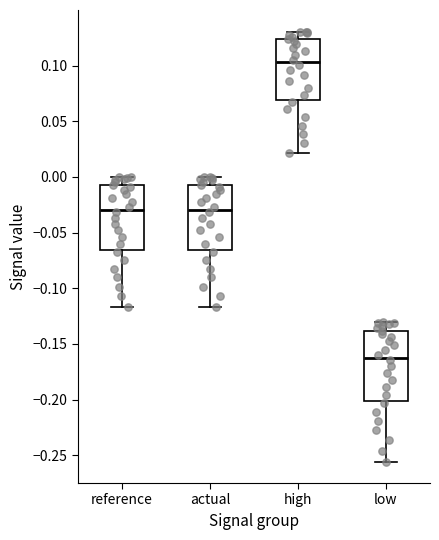

Reading left to right, read every box against the y-axis: the position of its median line, the range the box covers, and the ends of its whiskers. The values are not printed on the chart, so give them approximately, as read against the axis.

reference: median -0.030, box -0.065 to -0.010, whiskers -0.115 to 0.000
actual: median -0.030, box -0.065 to -0.010, whiskers -0.115 to 0.000
high: median 0.105, box 0.070 to 0.125, whiskers 0.020 to 0.130
low: median -0.160, box -0.200 to -0.140, whiskers -0.255 to -0.130